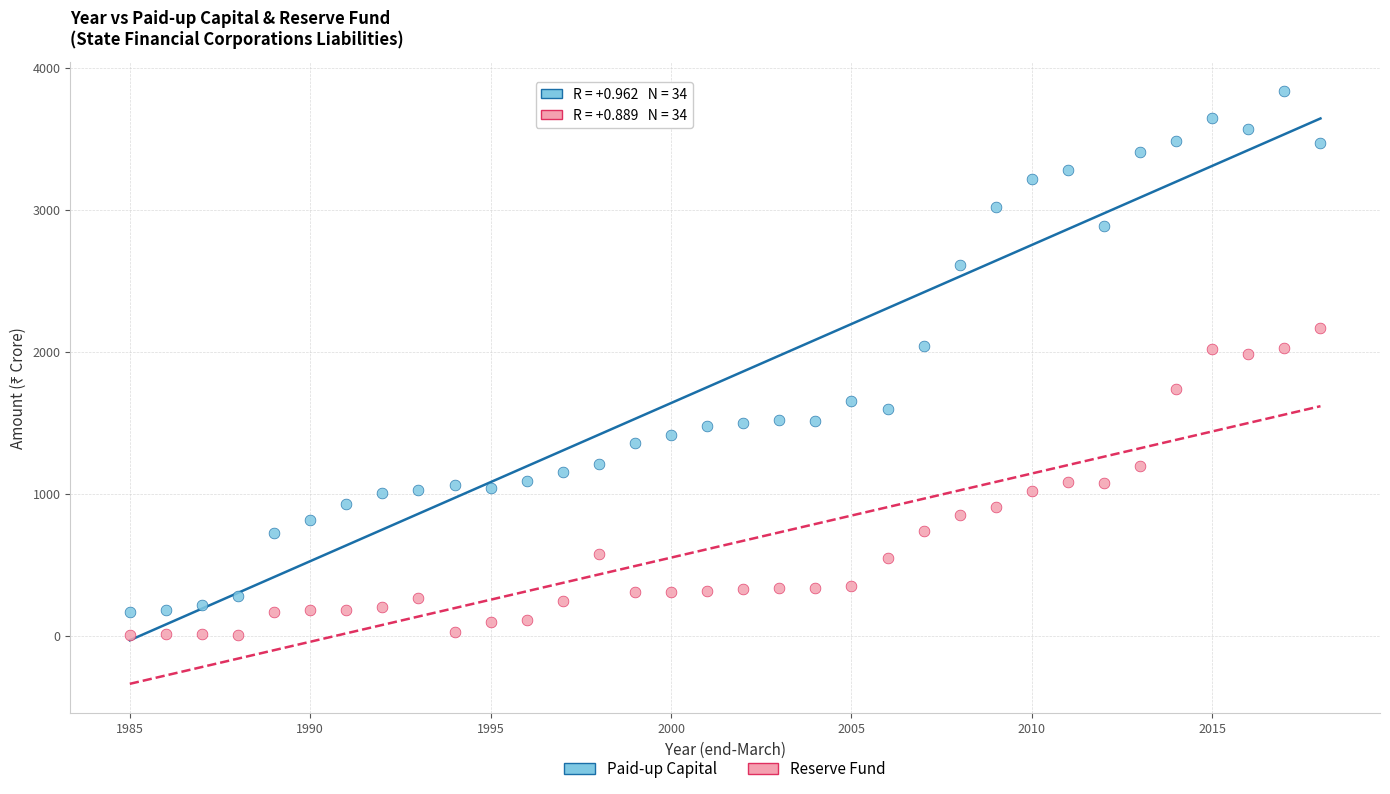

What are all the series names shown in the legend?

Paid-up Capital, Reserve Fund